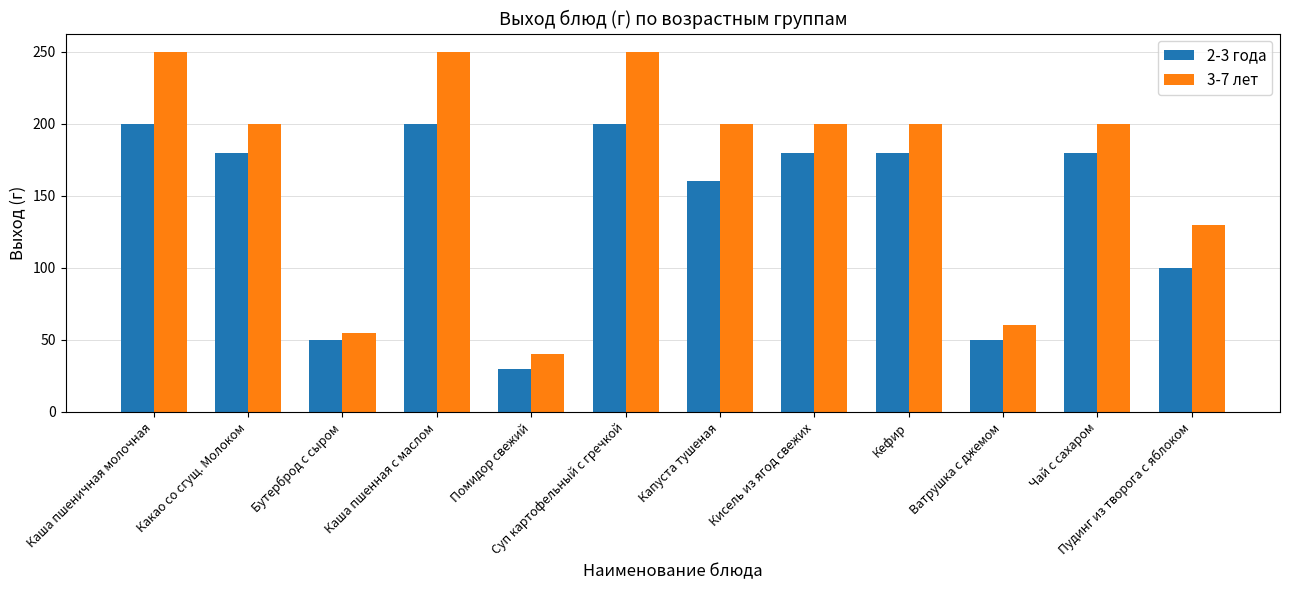

Reading left to right, list all the values displayed in this chart.

2-3 года: Каша пшеничная молочная=200	Какао со сгущ. Молоком=180	Бутерброд с сыром=50	Каша пшенная с маслом=200	Помидор свежий=30	Суп картофельный с гречкой=200	Капуста тушеная=160	Кисель из ягод свежих=180	Кефир=180	Ватрушка с джемом=50	Чай с сахаром=180	Пудинг из творога с яблоком=100
3-7 лет: Каша пшеничная молочная=250	Какао со сгущ. Молоком=200	Бутерброд с сыром=55	Каша пшенная с маслом=250	Помидор свежий=40	Суп картофельный с гречкой=250	Капуста тушеная=200	Кисель из ягод свежих=200	Кефир=200	Ватрушка с джемом=60	Чай с сахаром=200	Пудинг из творога с яблоком=130